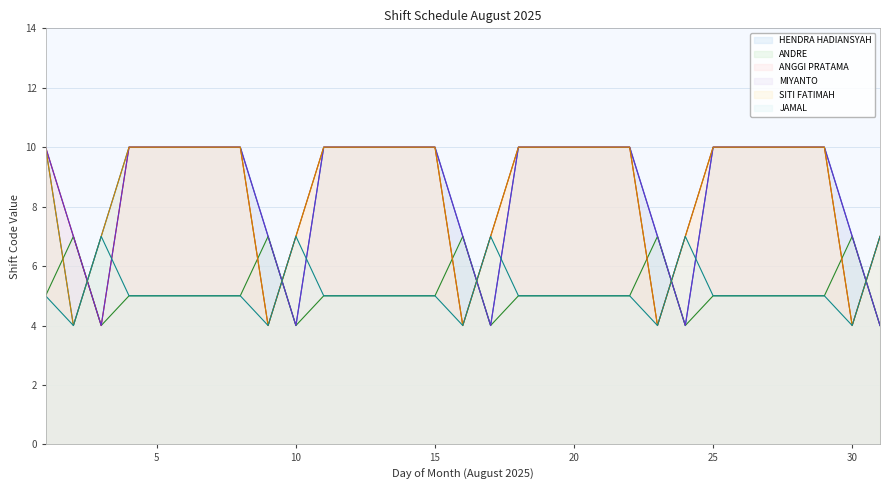

What is the value of the JAMAL point at the 21st from the left?

5